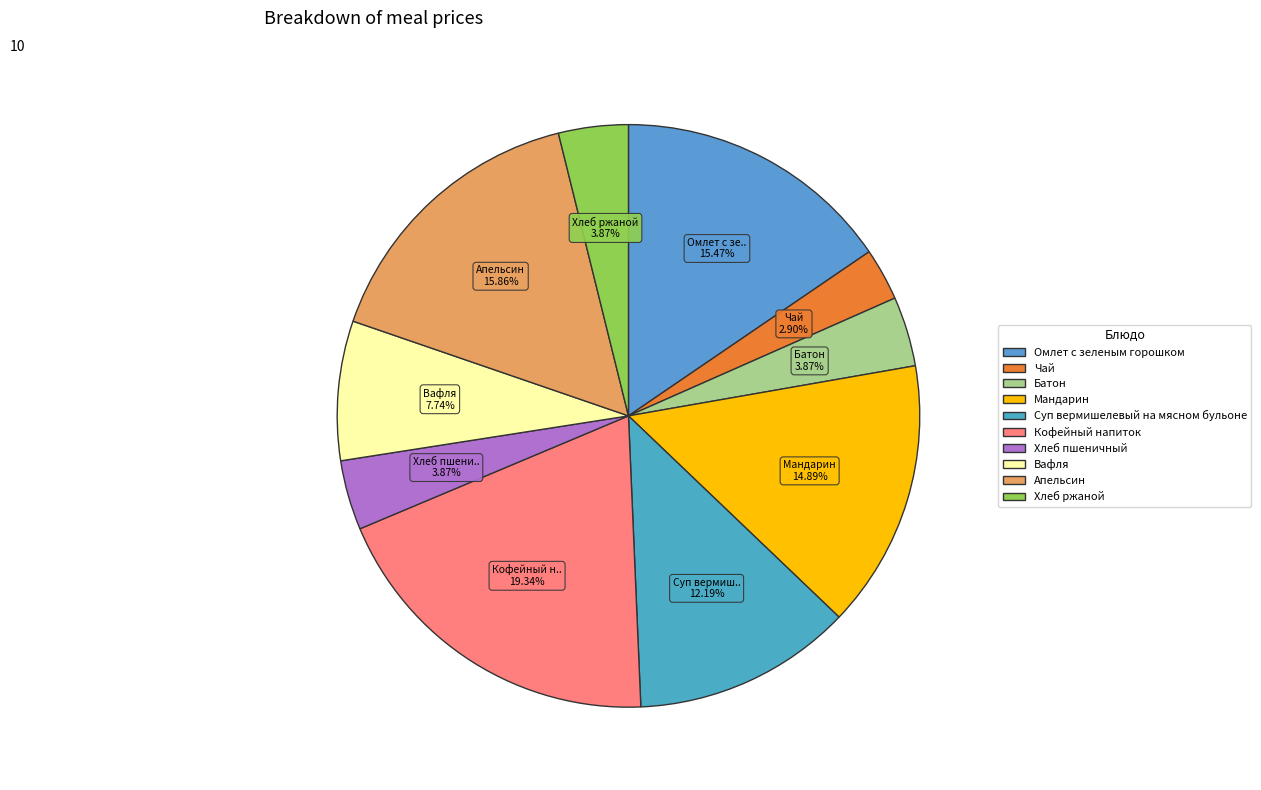

Do Апельсин and Чай together represent more than half of the pie?

No